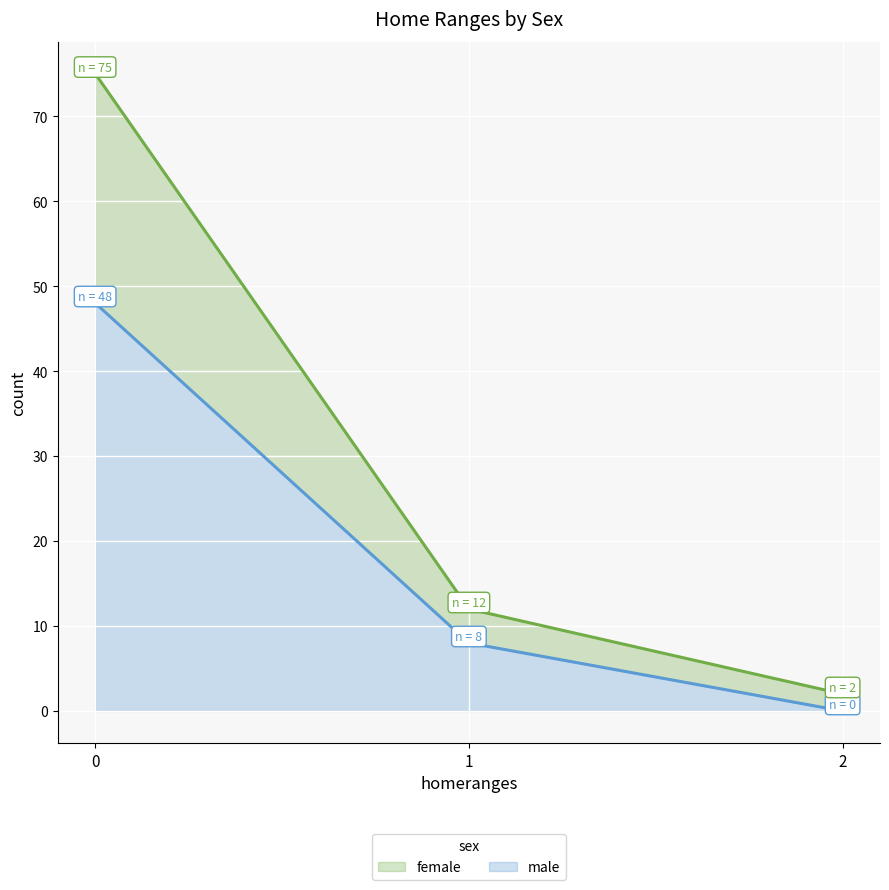

Rank the series by their average value, from lowest to highest.

male, female